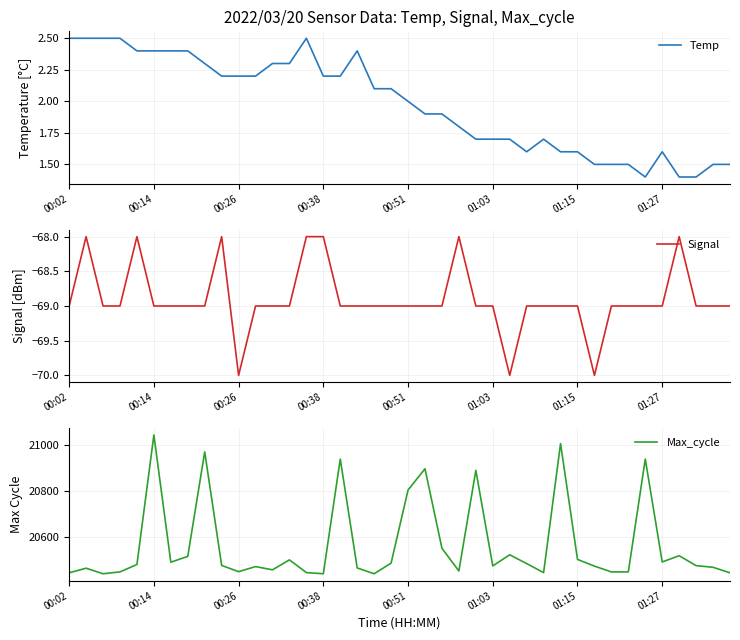

Is it true that Signal equals -69 at 00:51?

True